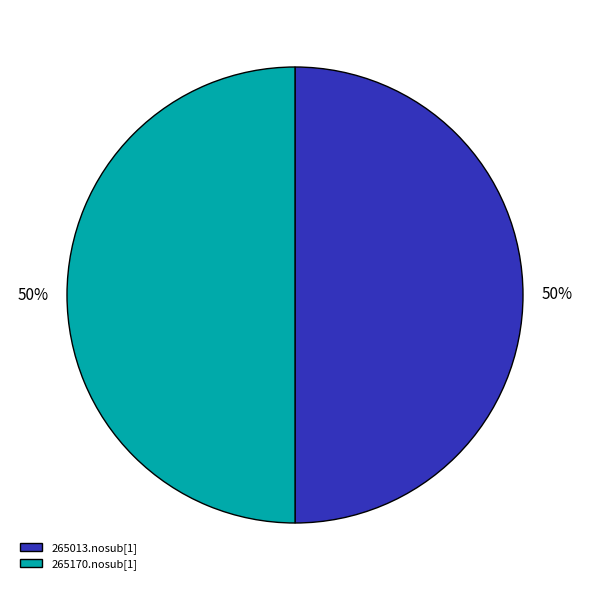

To the nearest percent, what portion does 265170.nosub[1] represent?

50%